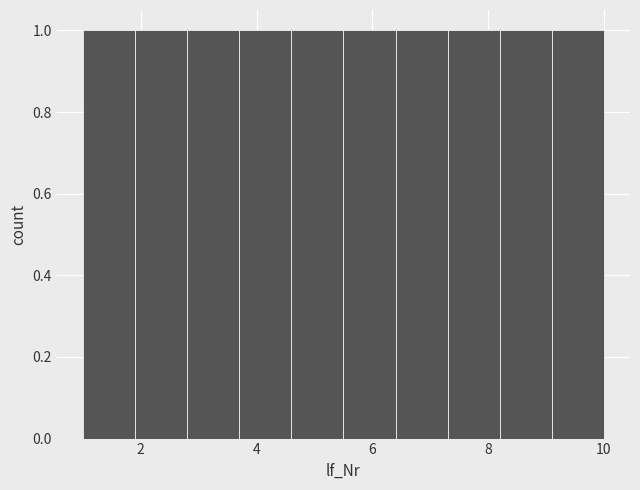

Reading left to right, list every bar in this chart as the range it spans on the x-axis followed by its height. Neither the bar edges nor the heights are printed on the chart, so give them approximately, as read against the axes.

1.0 to 1.9: 1
1.9 to 2.8: 1
2.8 to 3.7: 1
3.7 to 4.6: 1
4.6 to 5.5: 1
5.5 to 6.4: 1
6.4 to 7.3: 1
7.3 to 8.2: 1
8.2 to 9.1: 1
9.1 to 10.0: 1